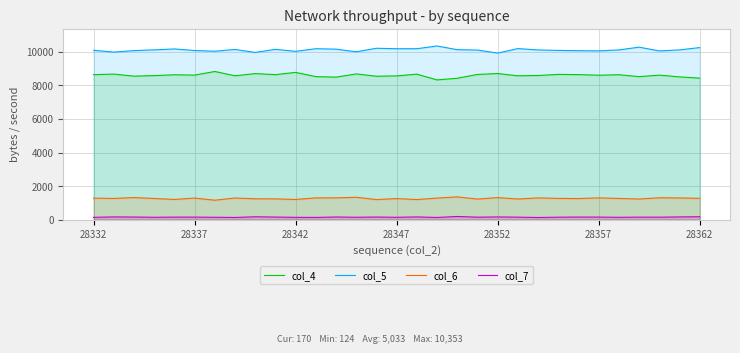

What is the highest value of the col_6 series?

1354